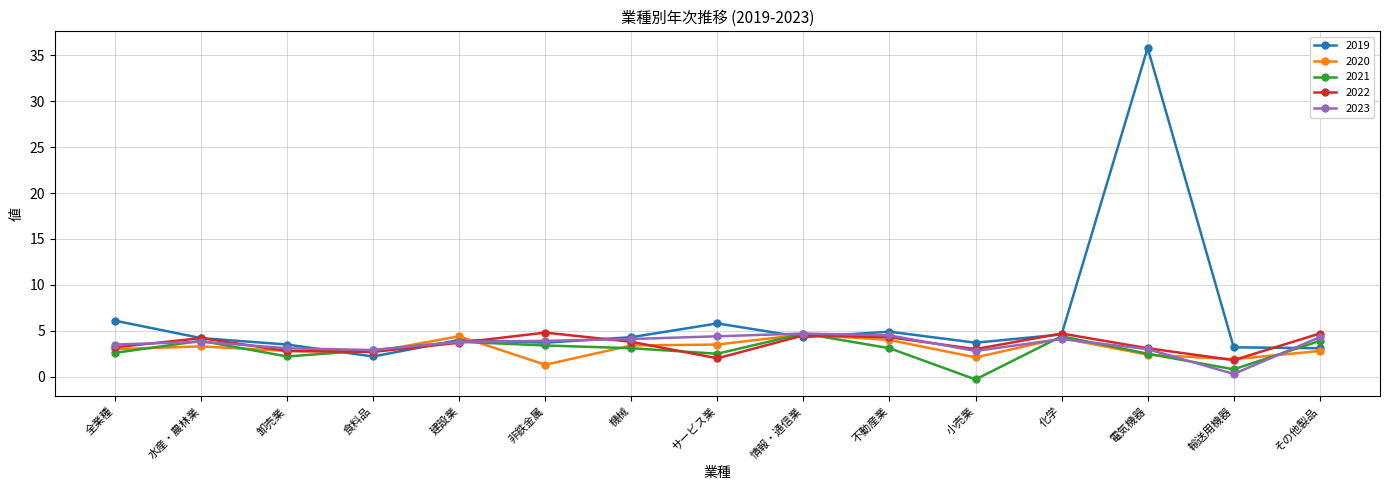

At which category is the sum across all series the highest?

電気機器